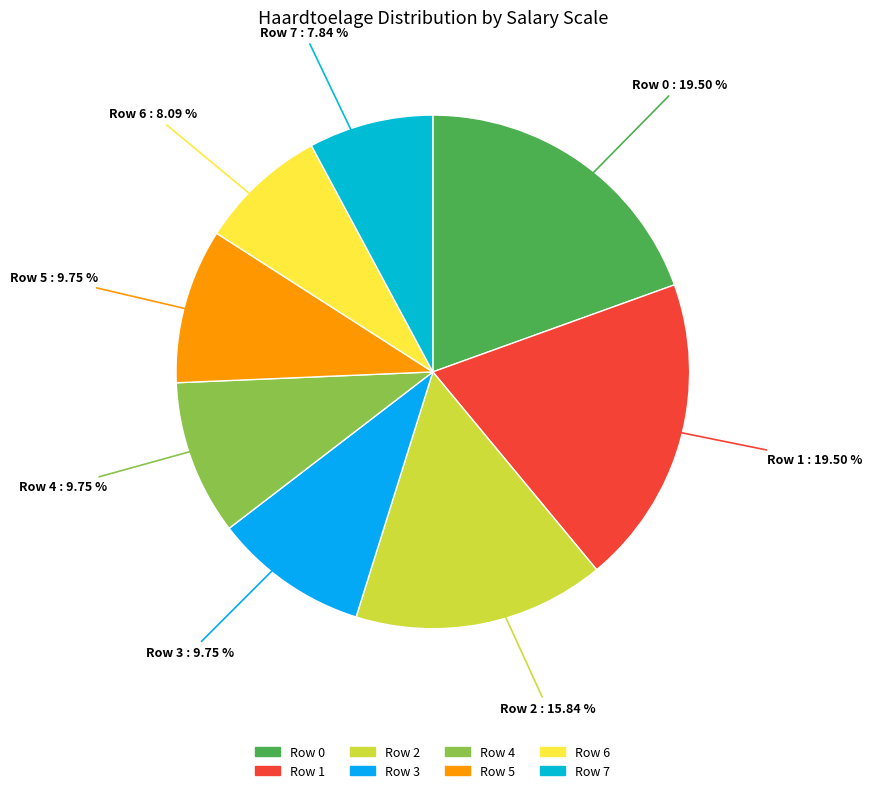

How many slices are in this pie chart?

8